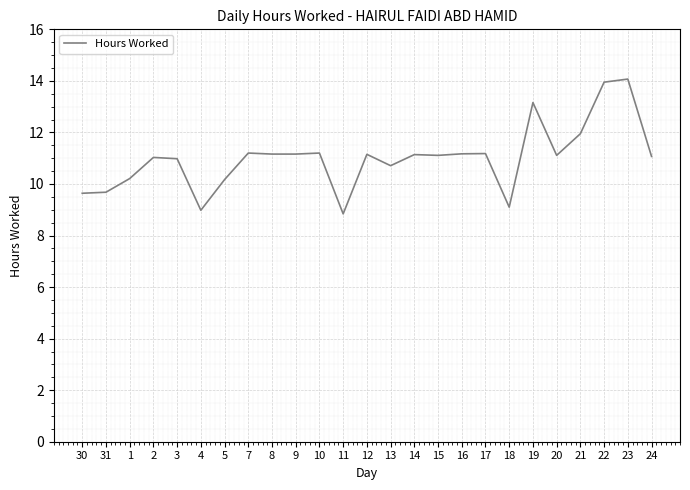

Between 1 and 14, which is larger?

14